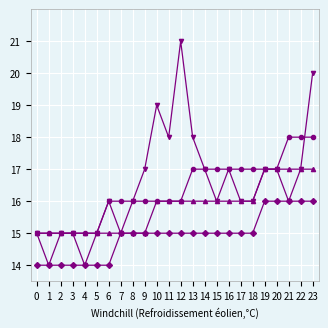

What is the spread (max minus min) of values at 10?

4